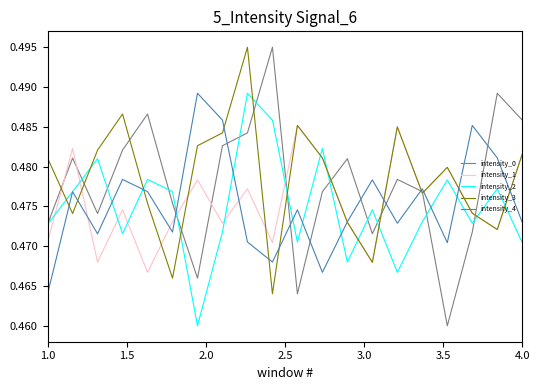

After their last crossing, which series has the higher values: intensity_3 or intensity_2?

intensity_3